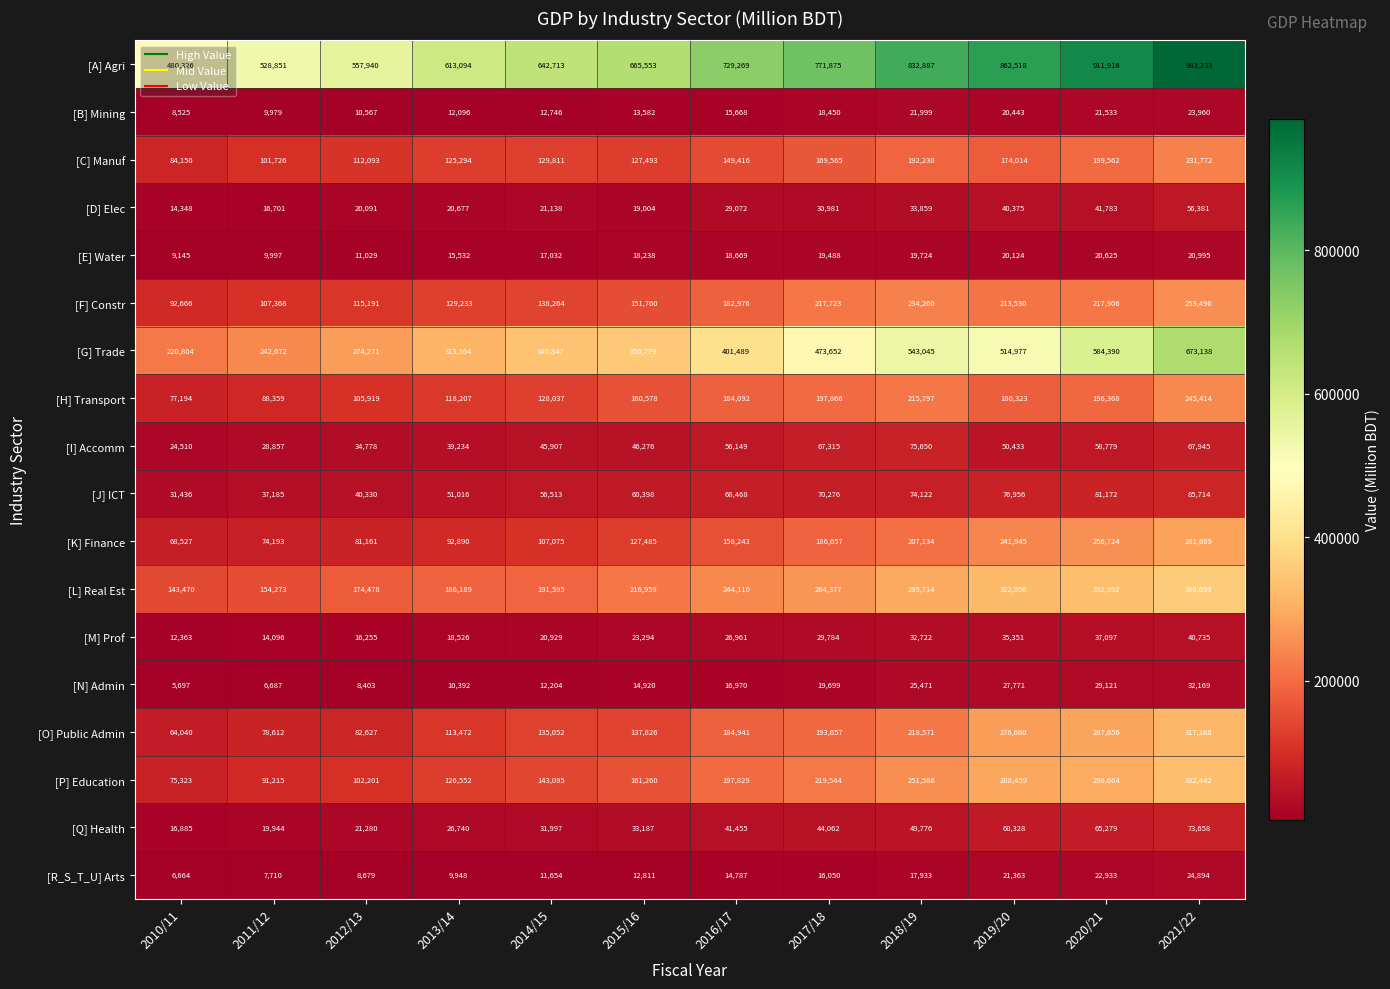

Which series changed the most between 2010/11 and 2012/13?

[A] Agri